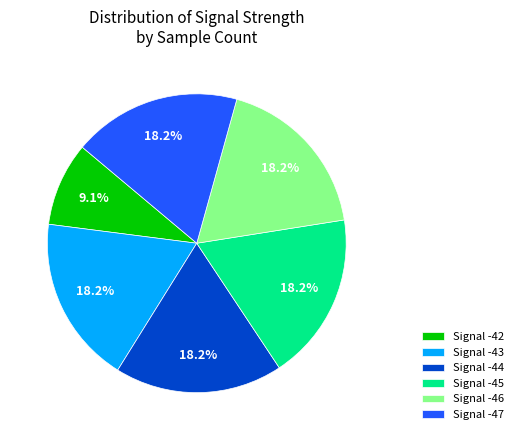

Is there any slice that represents more than half of the pie?

No